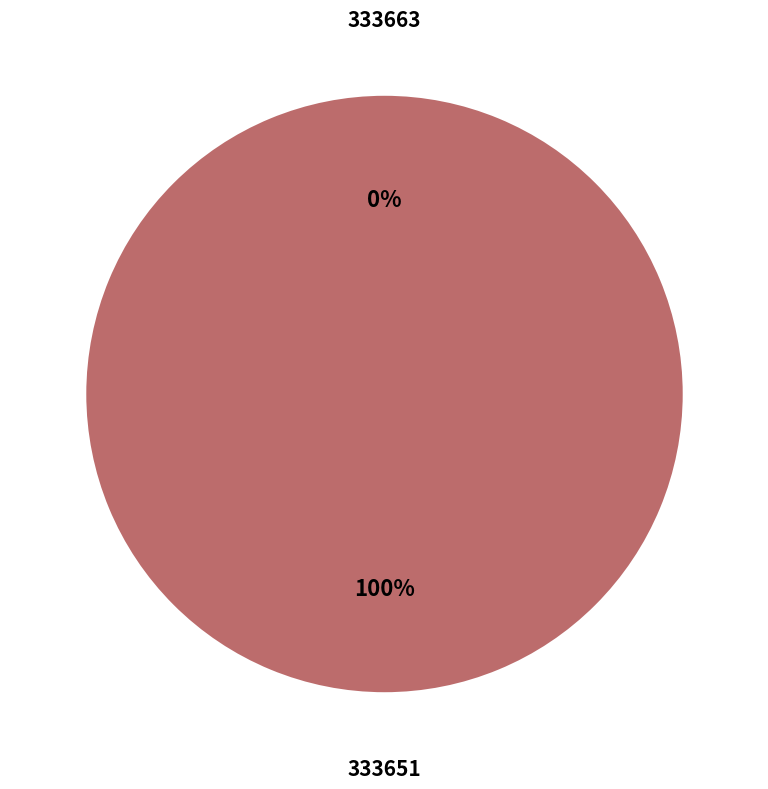

Combined, do 333651 and 333663 account for over 50%?

Yes